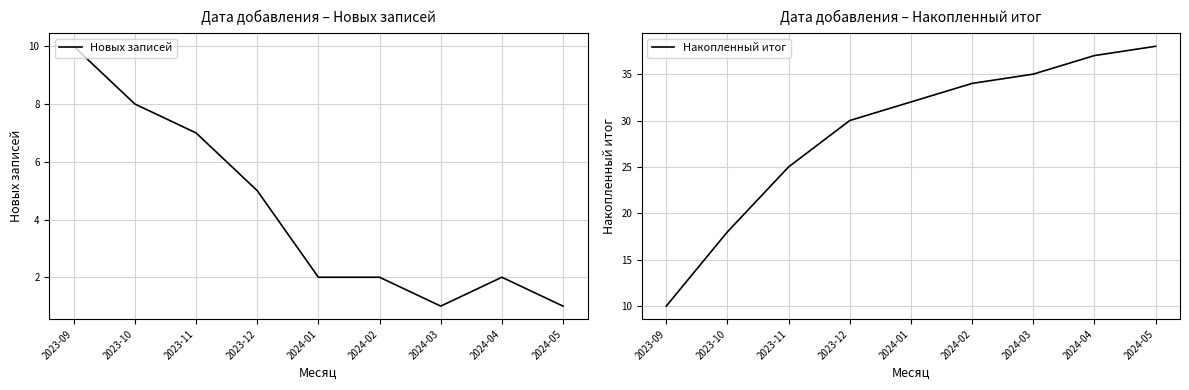

Rank the series by their maximum value, from highest to lowest.

Накопленный итог, Новых записей